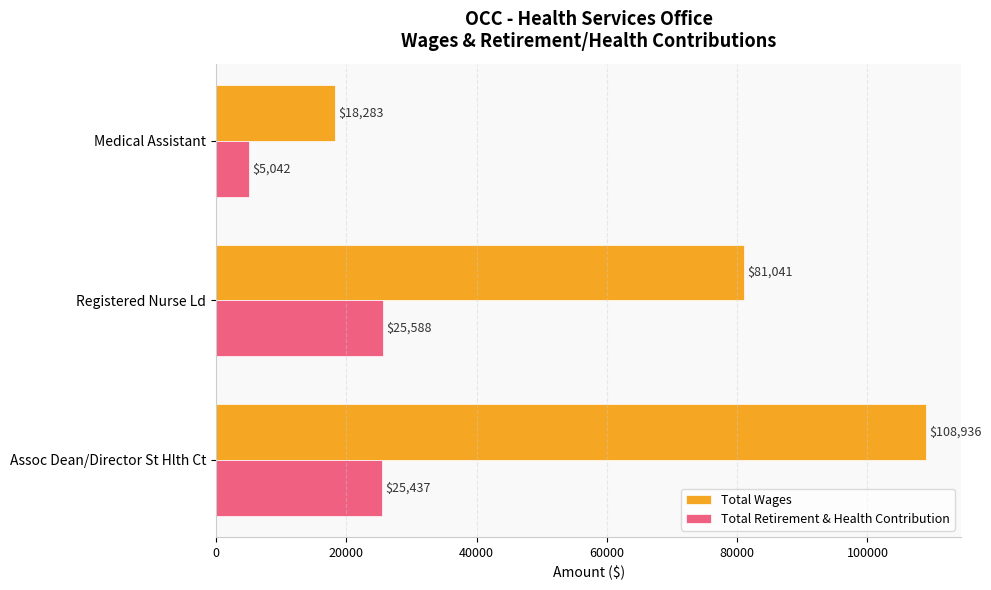

Is it true that Total Retirement & Health Contribution equals 25588 at Registered Nurse Ld?

True